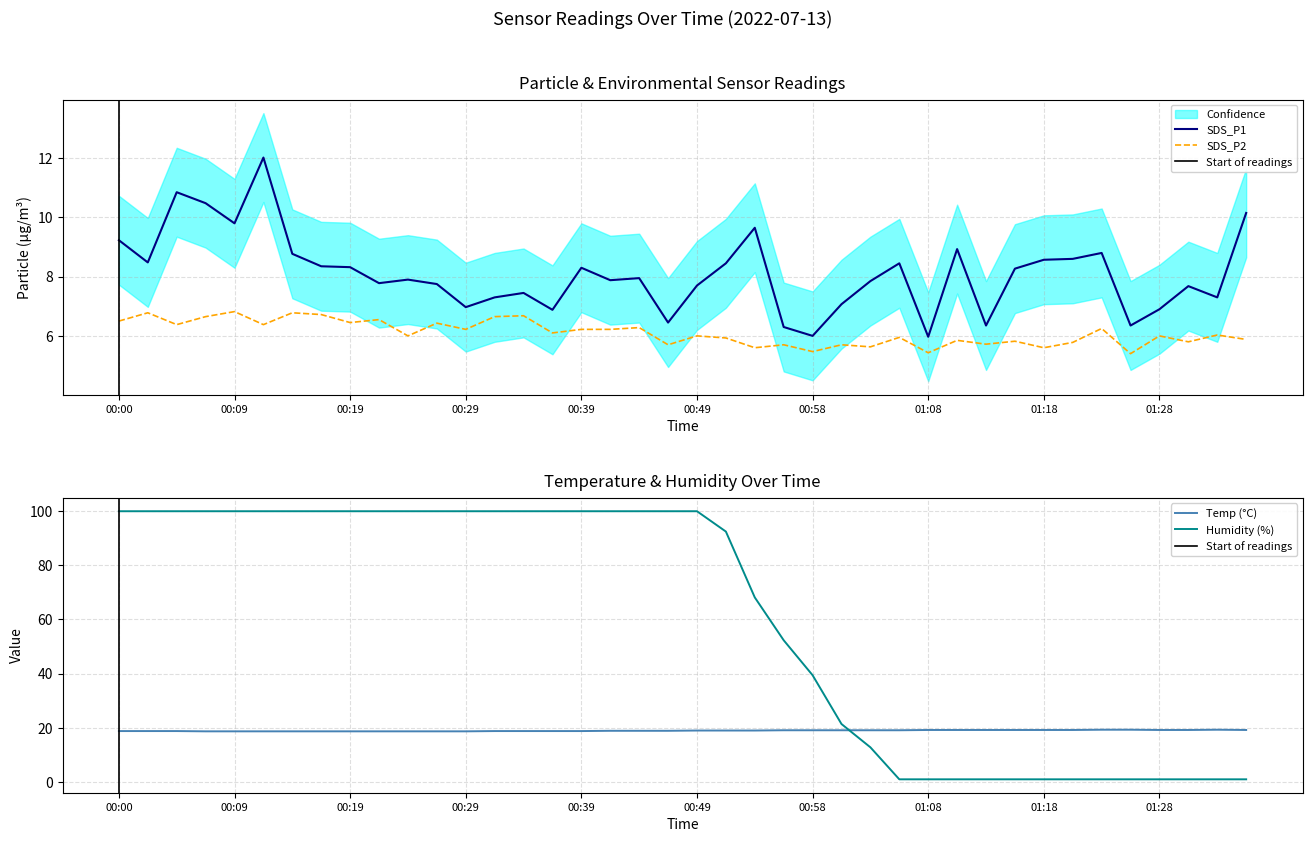

Where is the first local maximum for SDS_P2?

00:02